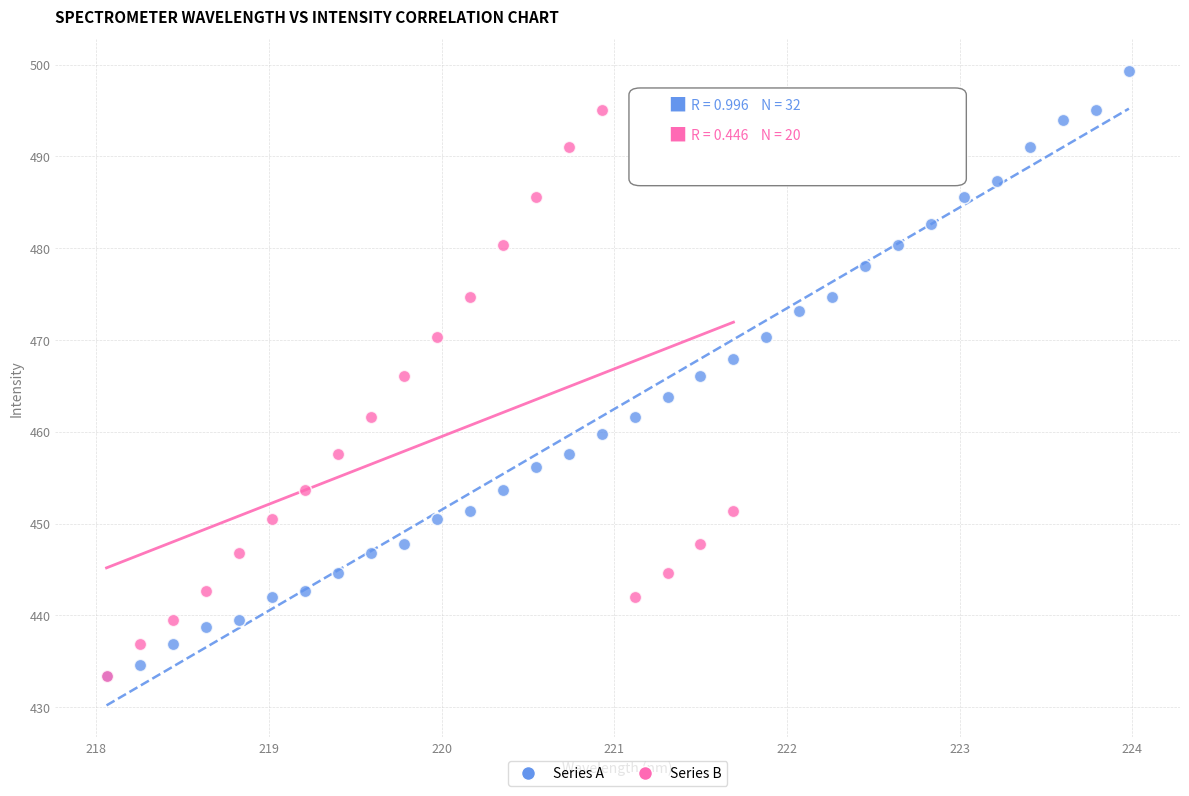

Which series has the widest spread of Y values?

Series A